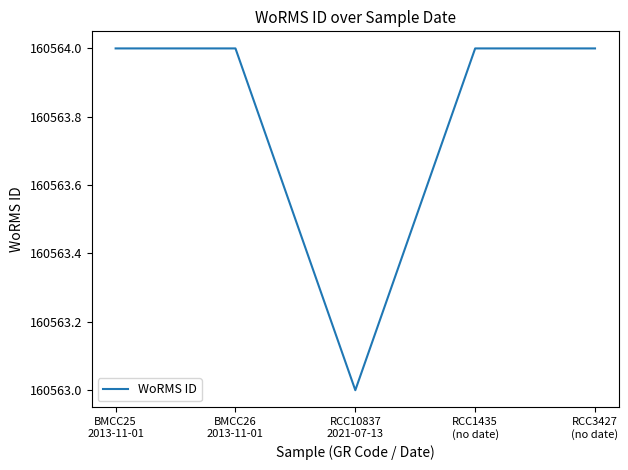

What position from the left is RCC10837
2021-07-13?

3